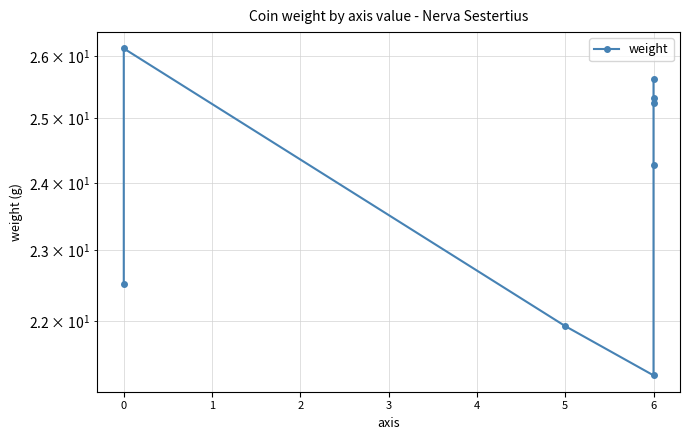

The value at 6 is 40.7. True or false?

False